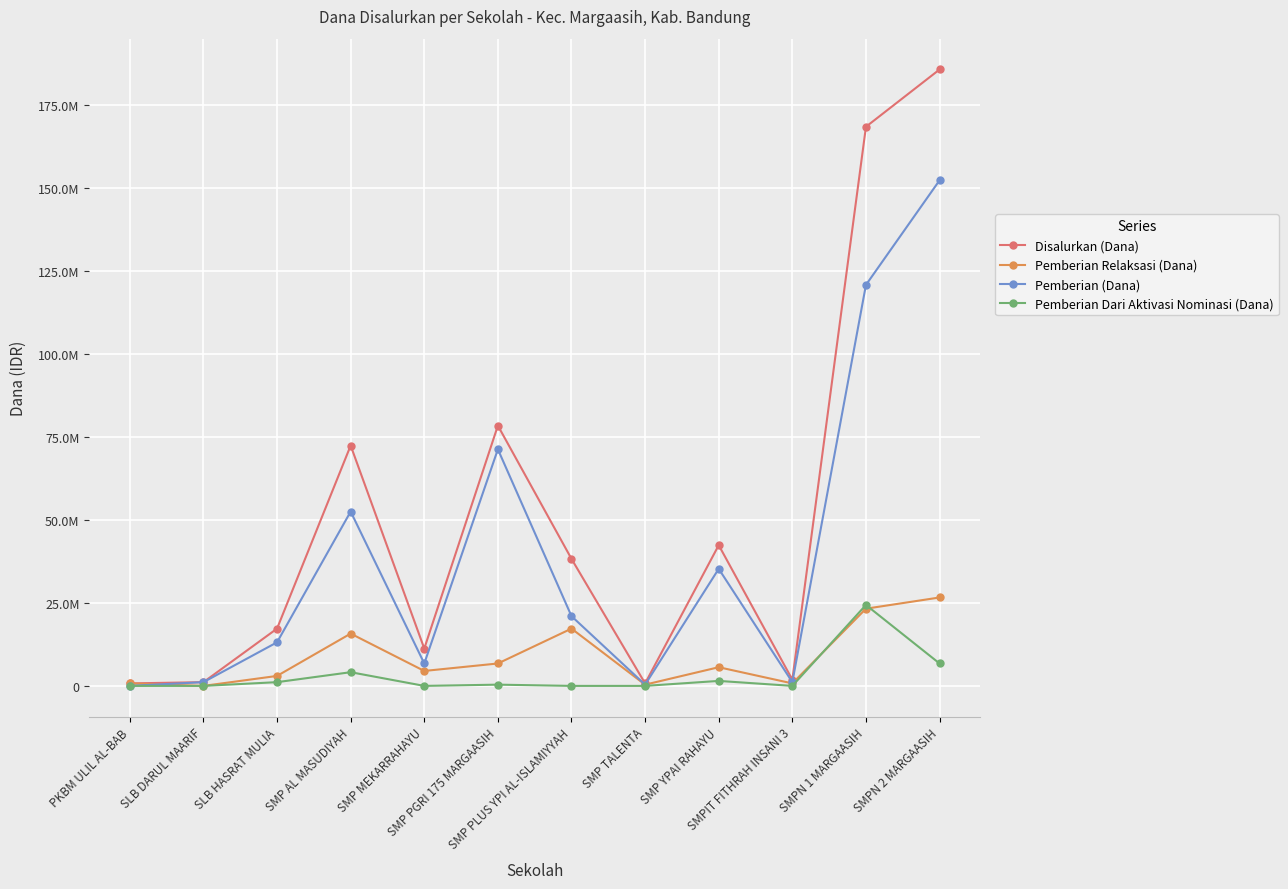

At which label does Disalurkan (Dana) first exceed 38250000?

SMP AL MASUDIYAH